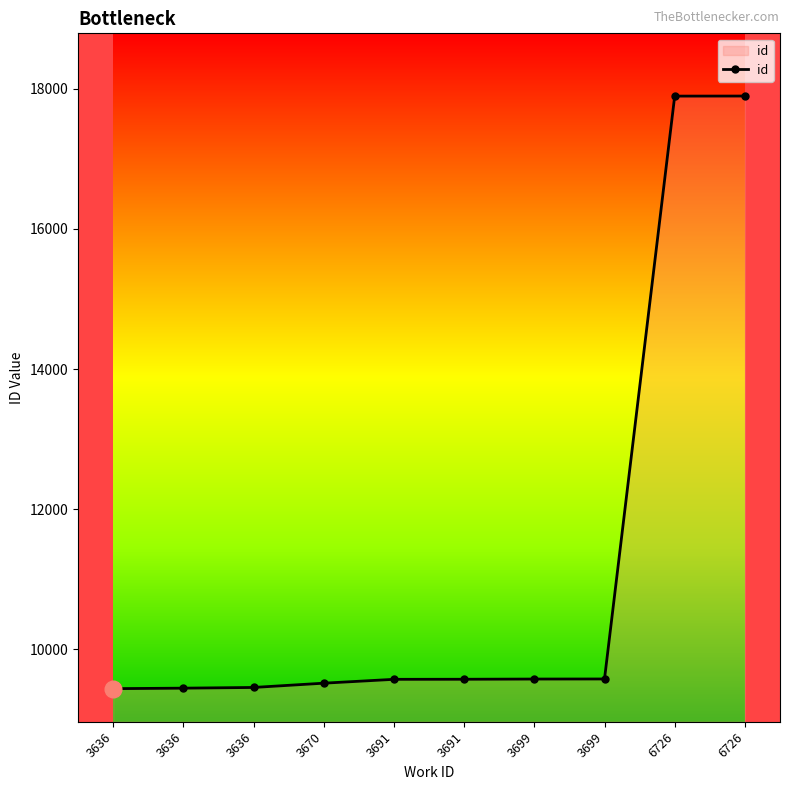

Does the chart display data point markers on the line(s)?

Yes